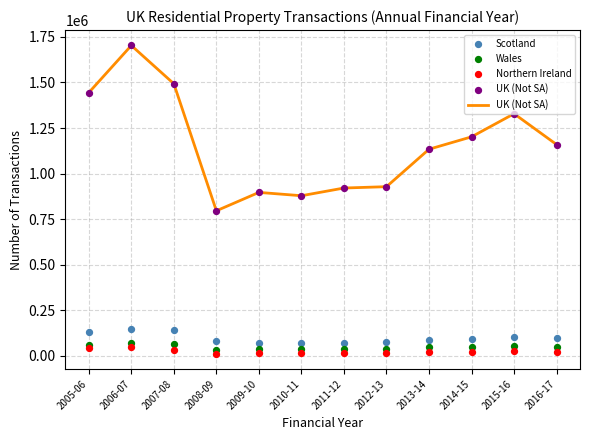

What is the total value across all series at 2005-06?

1679160